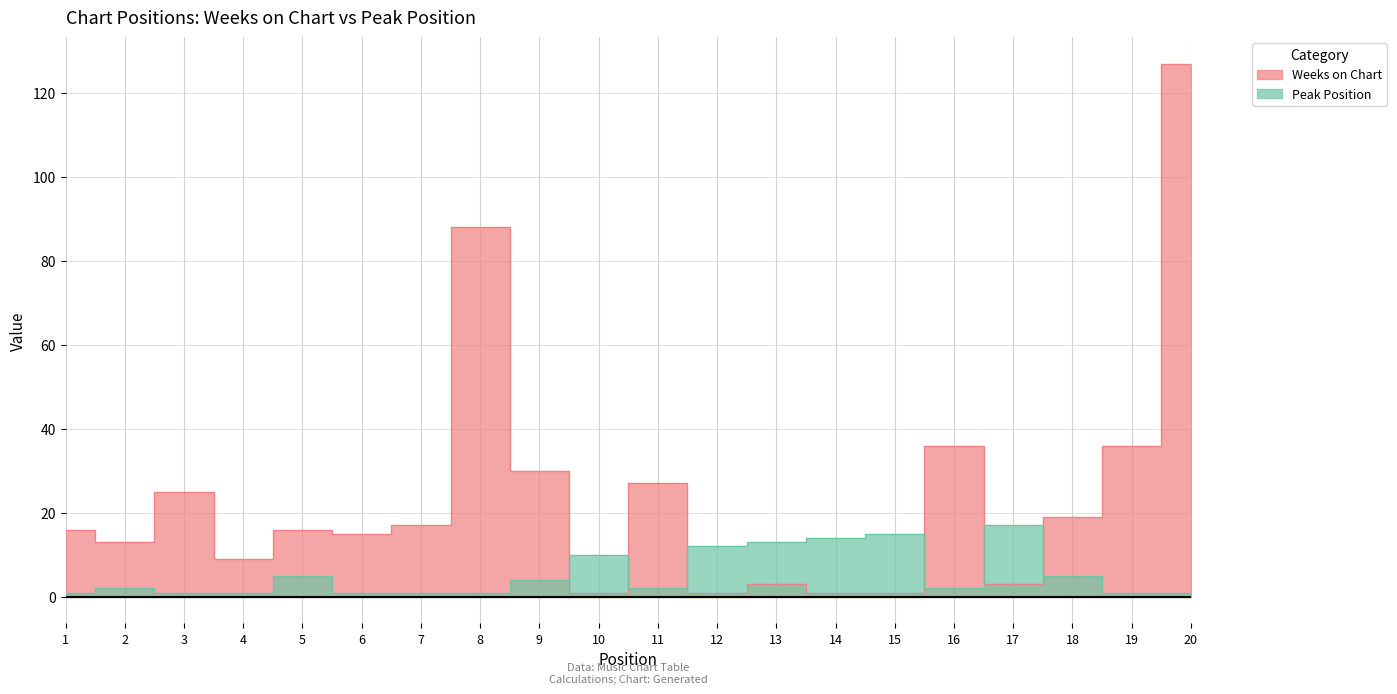

Rank the categories by Weeks on Chart value from highest to lowest.

20, 8, 16, 19, 9, 11, 3, 18, 7, 1, 5, 6, 2, 4, 13, 17, 10, 12, 14, 15